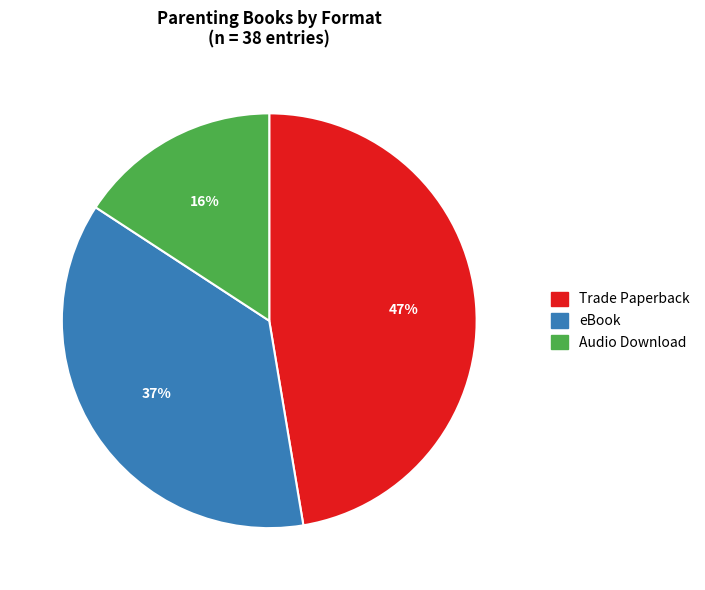

Approximately how many times larger is the value at Audio Download compared to eBook?

0.4